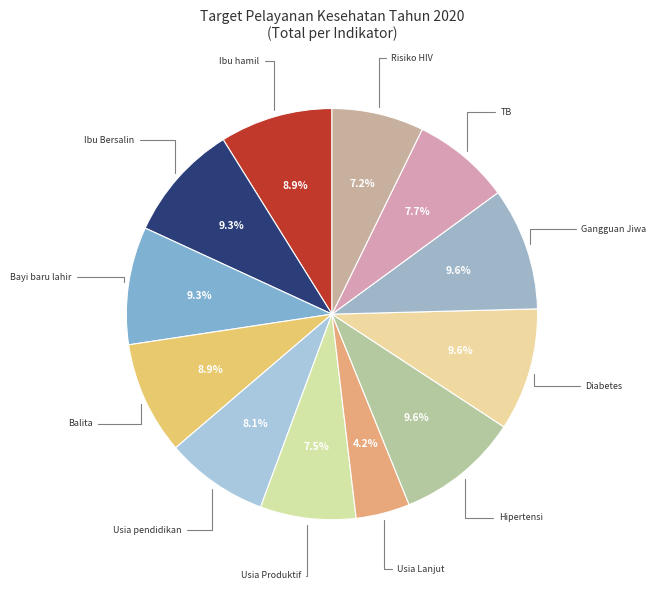

What is the largest slice in the pie chart?

Pelayanan Kesehatan Penderita Hipertensi